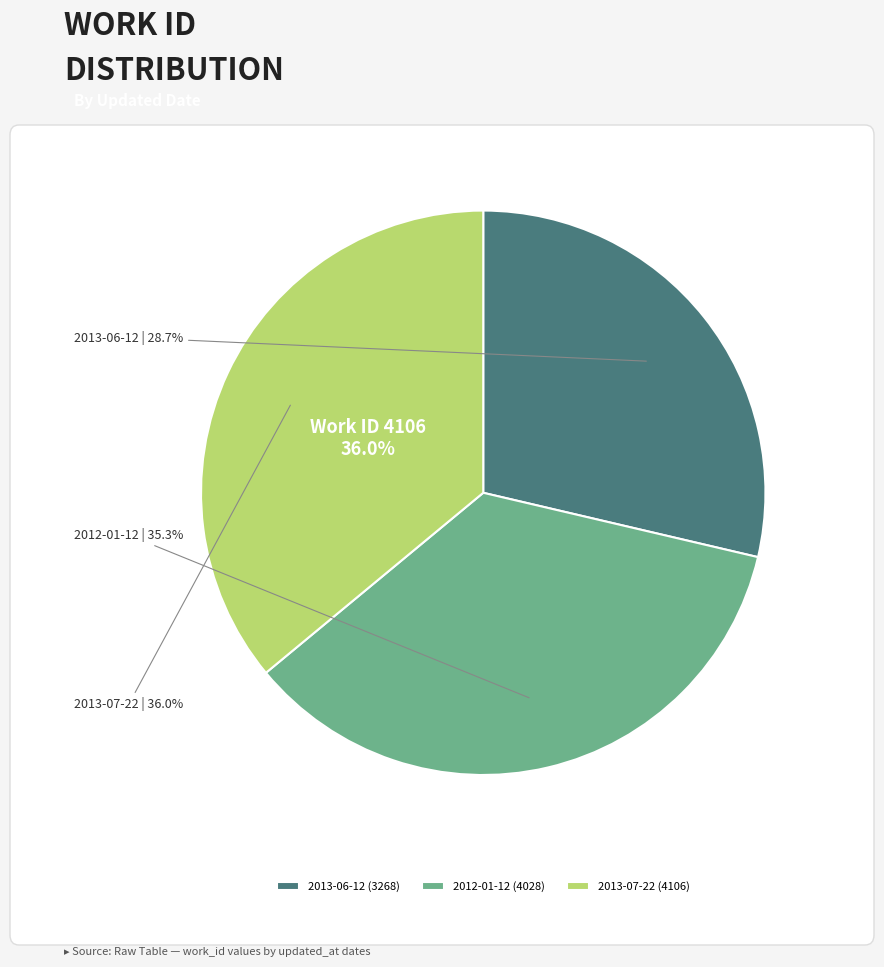

What is the ratio of the value at 2013-07-22 to the value at 2013-06-12?

1.3